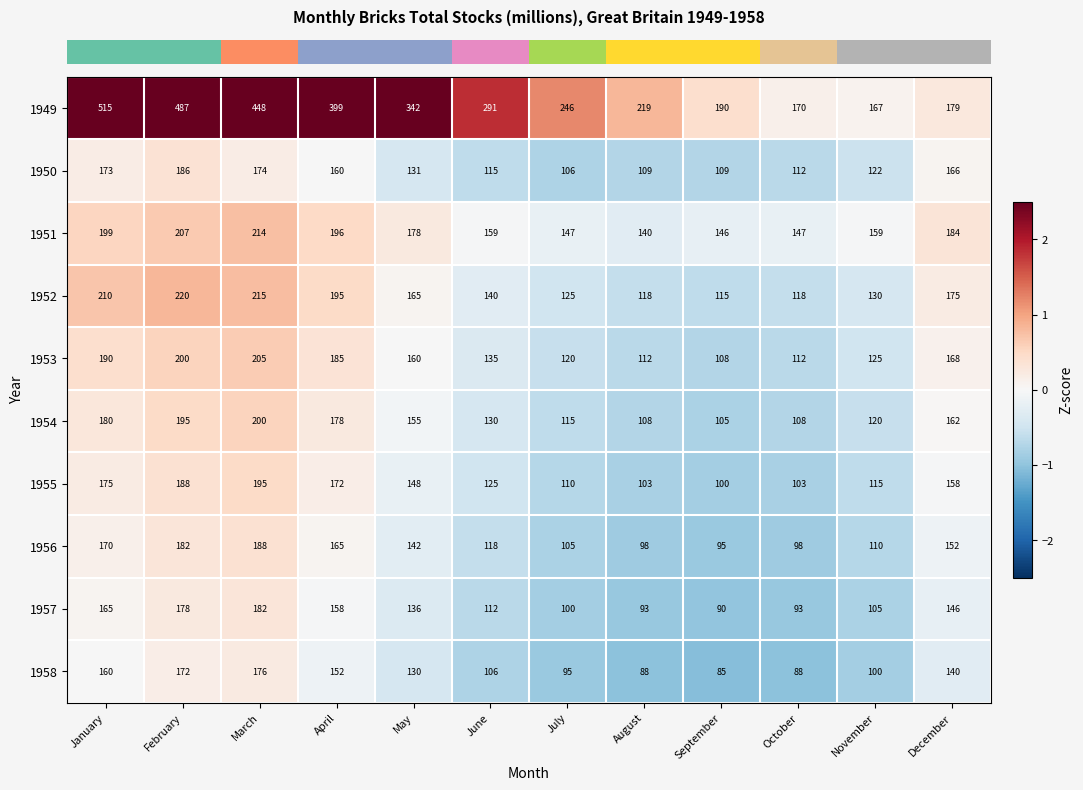

What is the difference between the highest and lowest values at July?

151